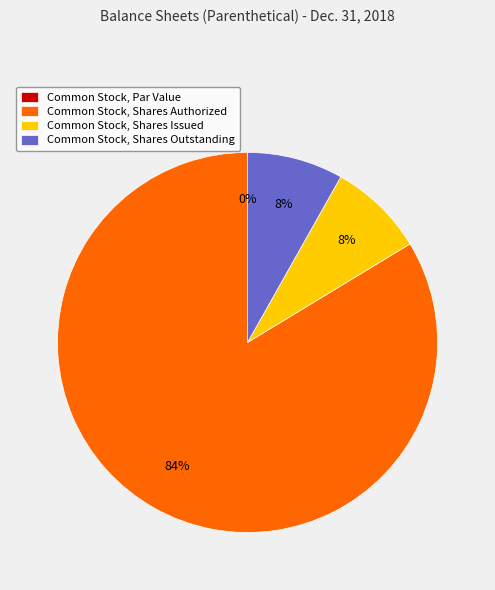

How many slices are in this pie chart?

4